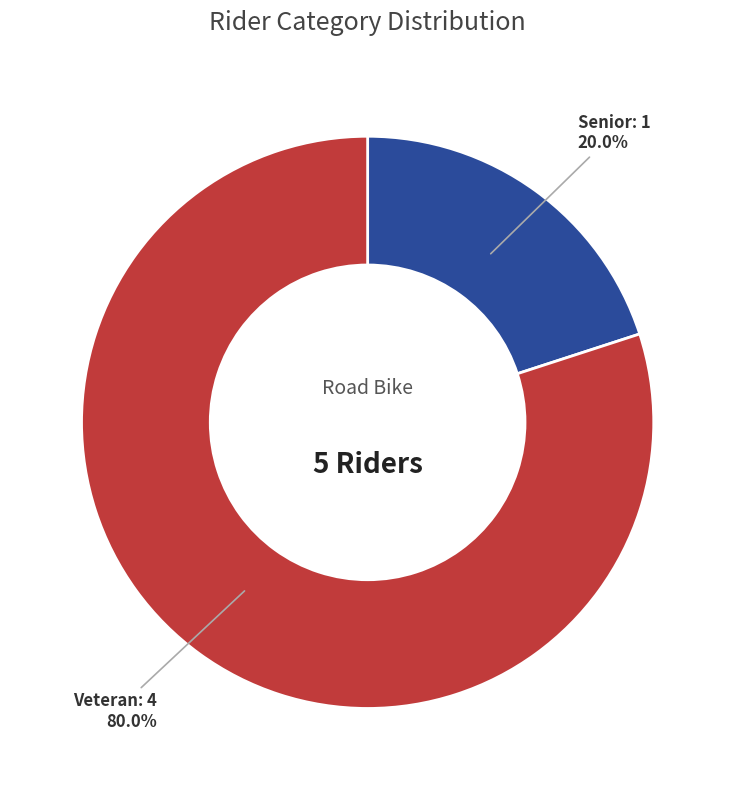

How many slices are in this pie chart?

2